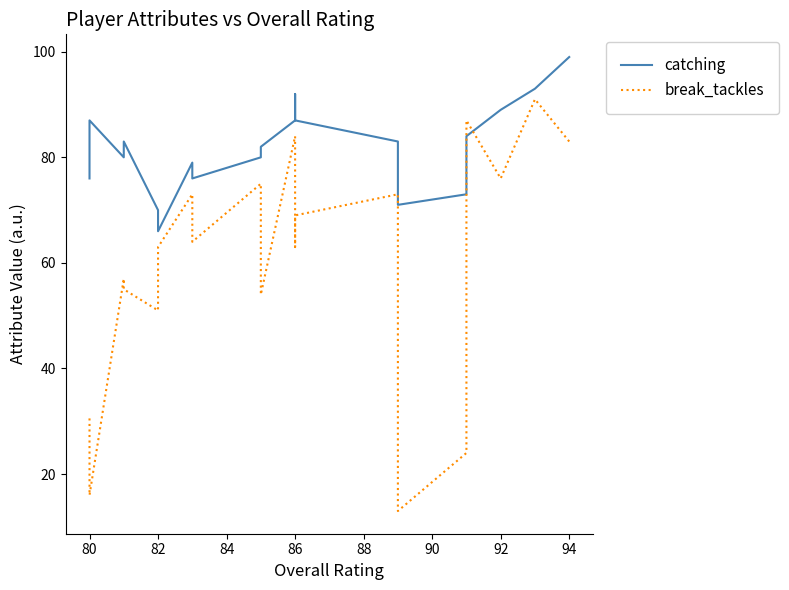

What is the sum of all catching values?

1637